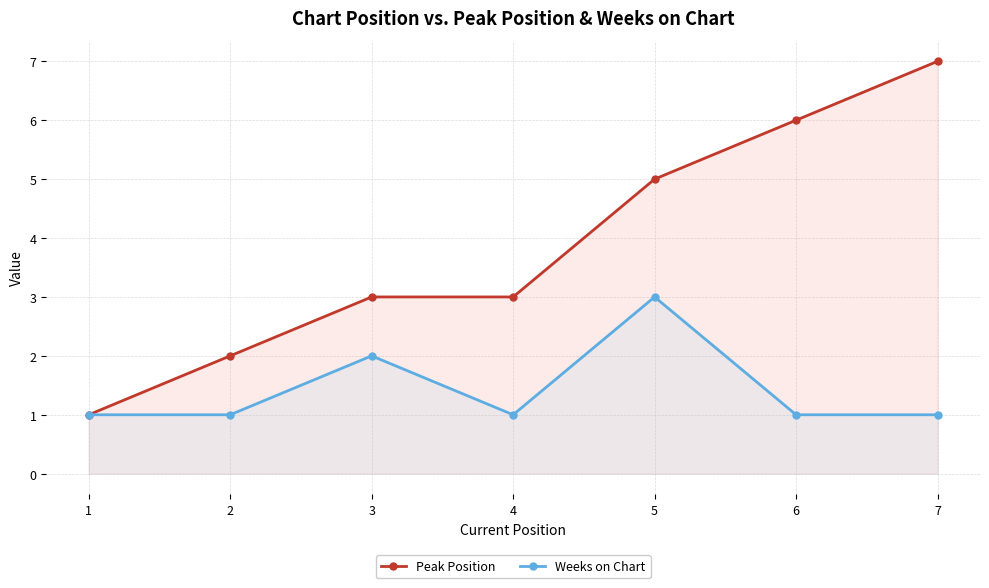

Which series has the largest total across all categories?

Peak Position